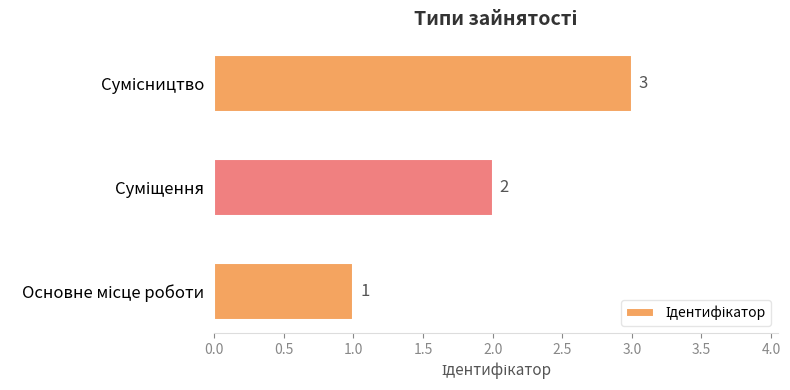

How many values are between 1 and 3?

3